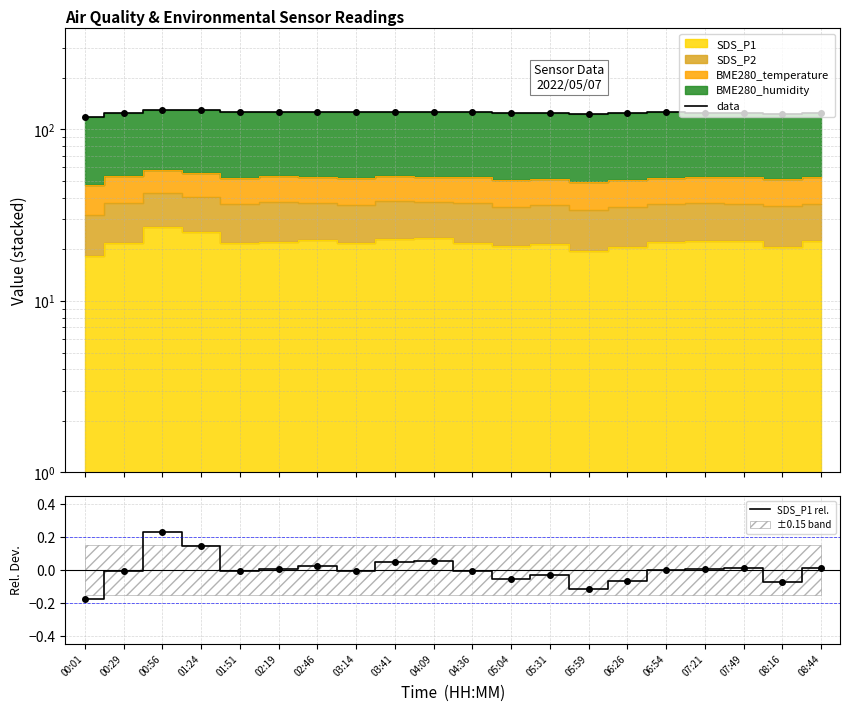

At which label does data reach its peak?

00:56